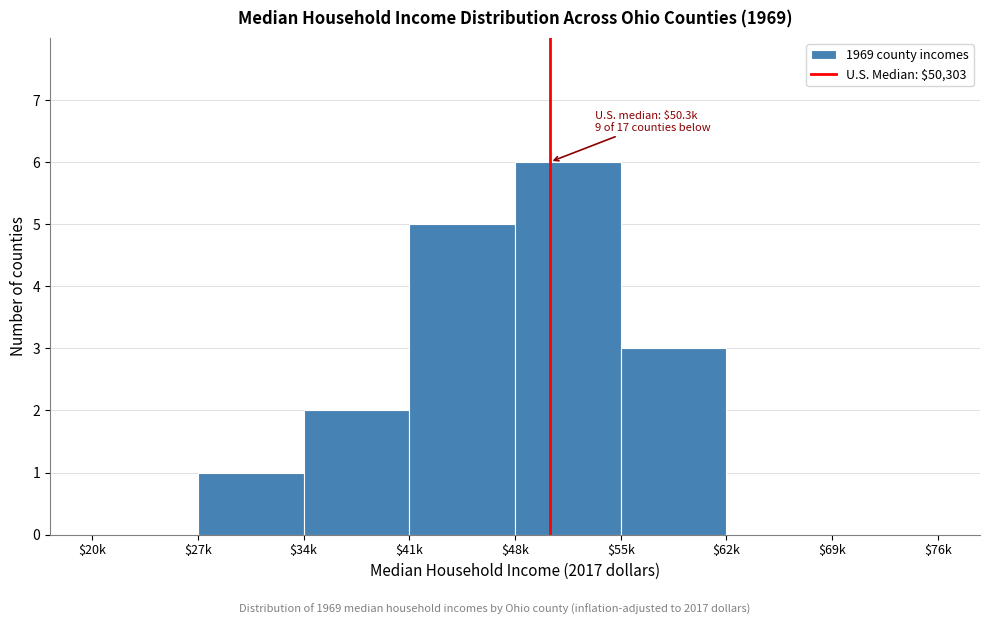

What is the greatest value displayed?

6